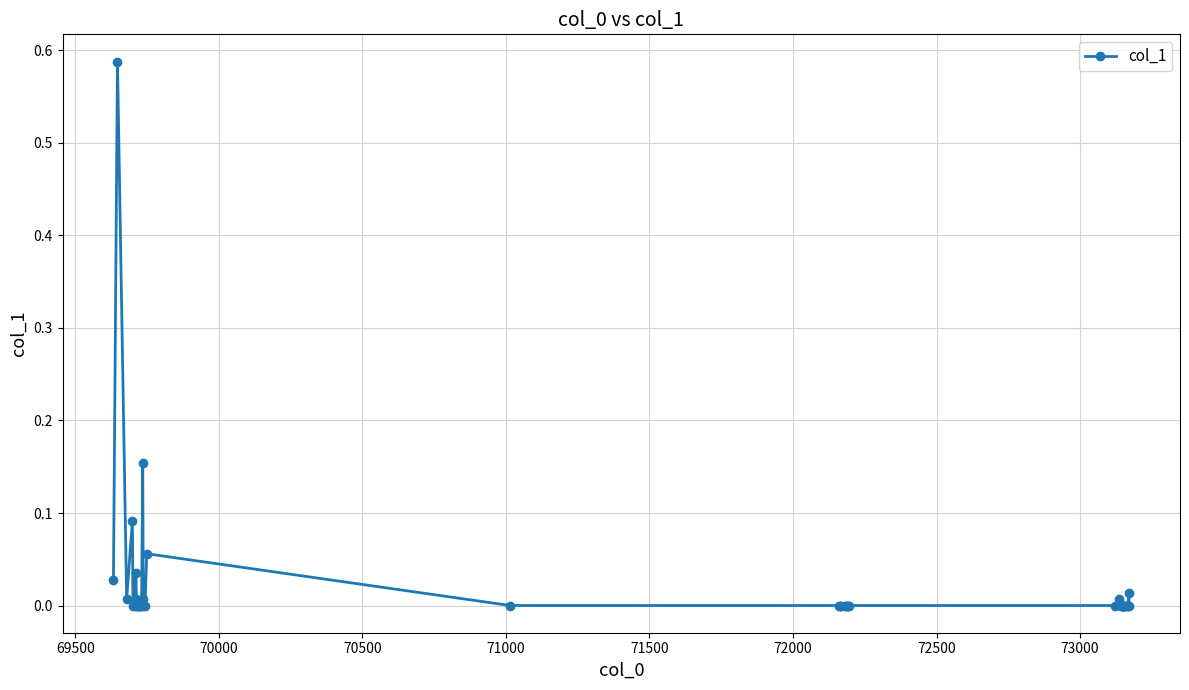

How many lines are shown in the chart?

1